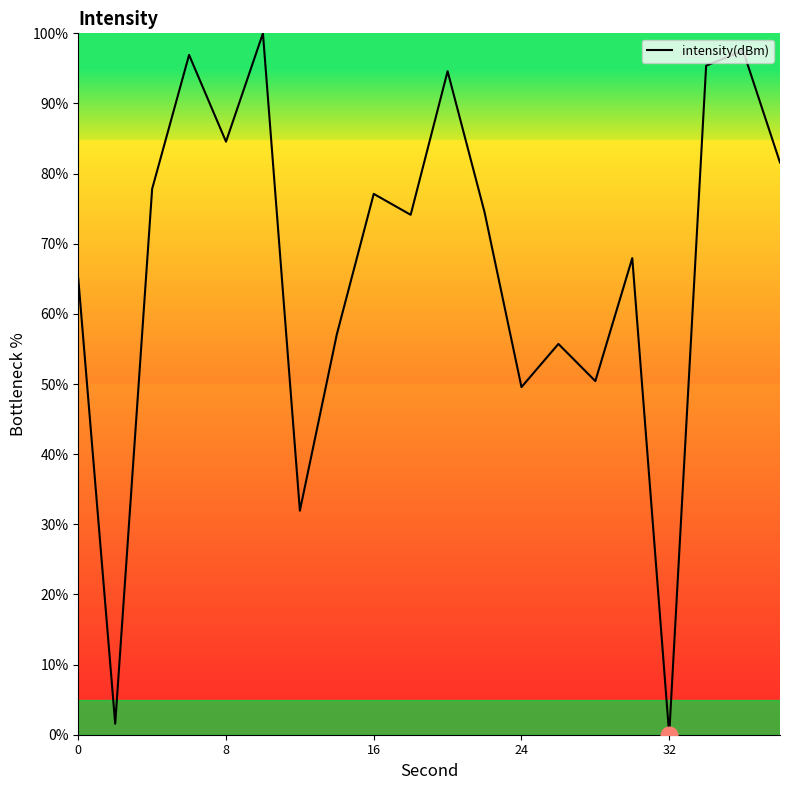

What is the difference between the maximum and minimum values?

100.0